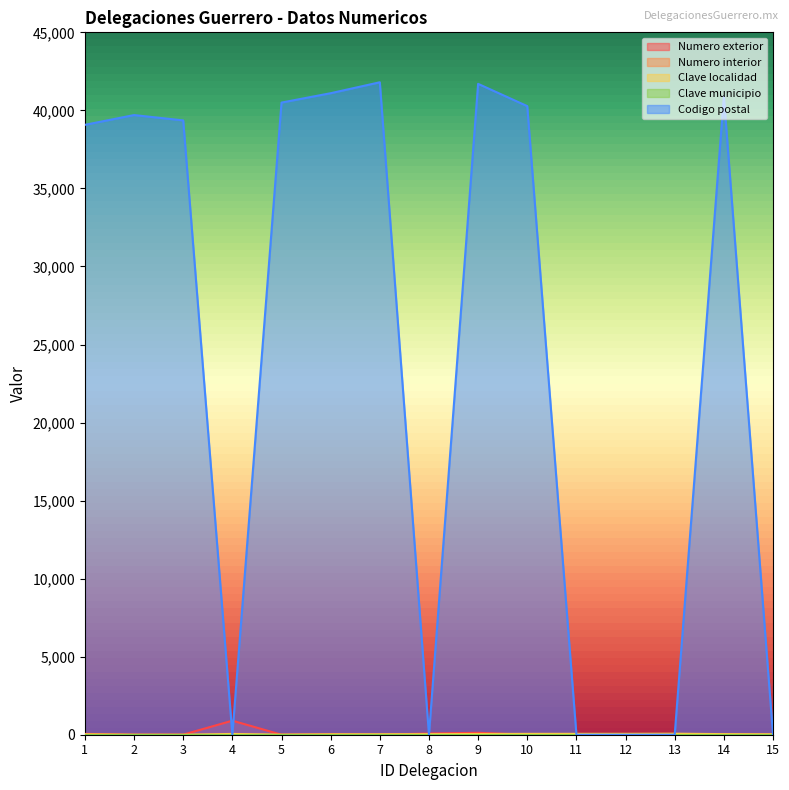

Reading left to right, extract all data points from this chart.

Numero exterior: 1=54	2=0	3=5	4=900	5=0	6=29	7=0	8=77	9=123	10=1	11=0	12=0	13=0	14=0	15=6
Clave localidad: 1=29	2=1	3=1	4=50	5=7	6=28	7=30	8=35	9=46	10=55	11=57	12=58	13=66	14=38	15=29
Codigo postal: 1=39074	2=39700	3=39358	4=0	5=40500	6=41100	7=41800	8=0	9=41700	10=40272	11=0	12=0	13=0	14=40890	15=0